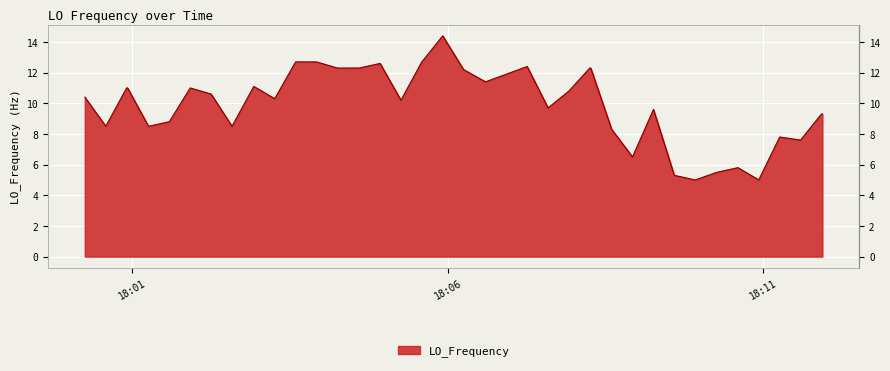

How many lines are shown in the chart?

1